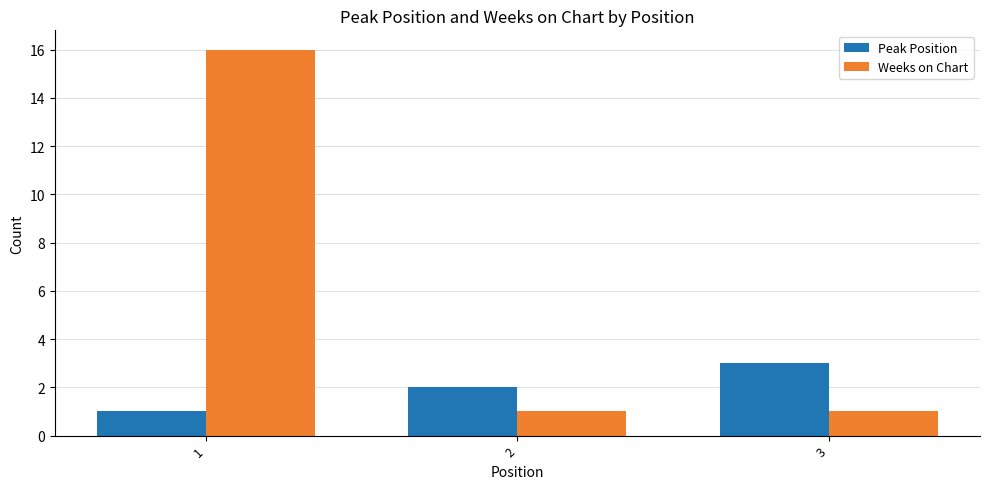

How many values in the Peak Position series are below 2?

1